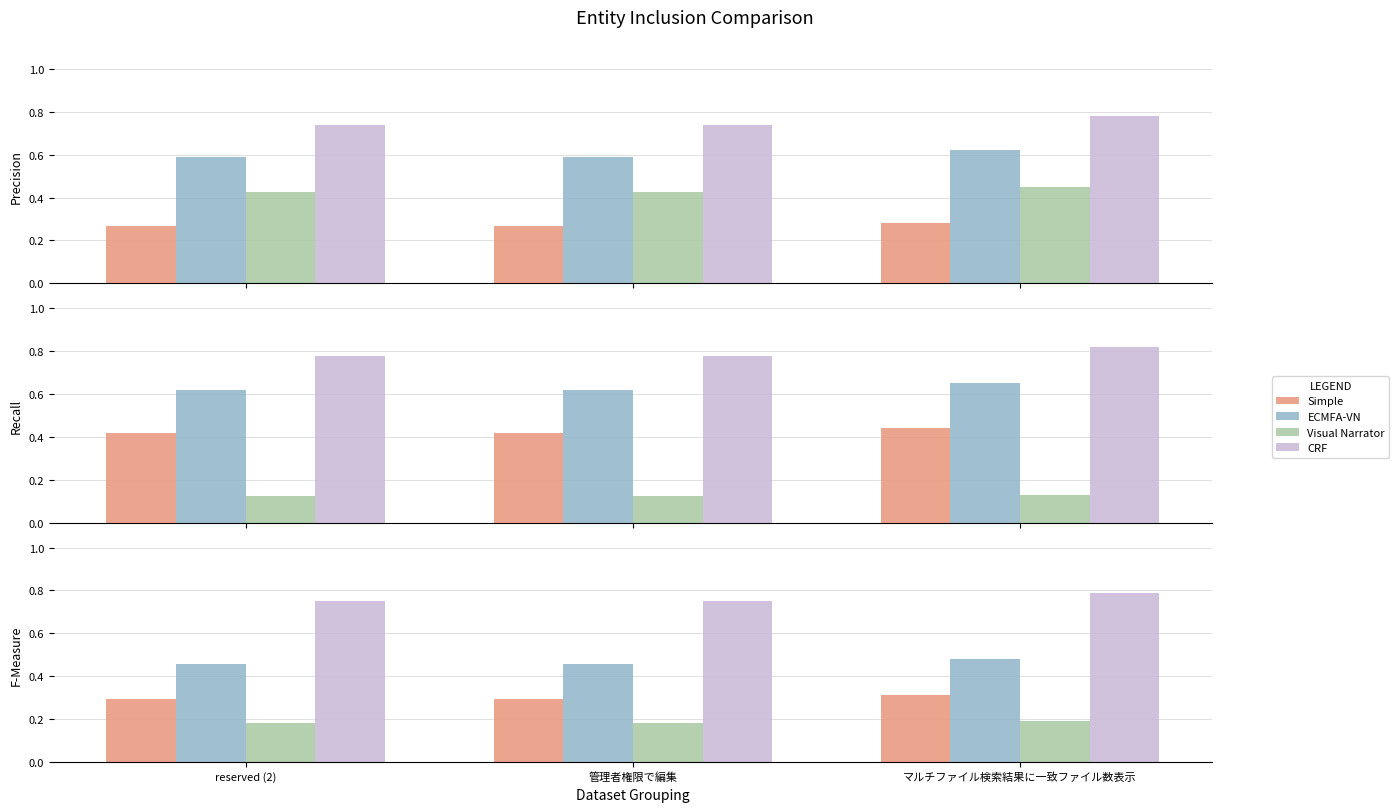

True or false: Simple has a value of 0.3 at reserved (2).

True